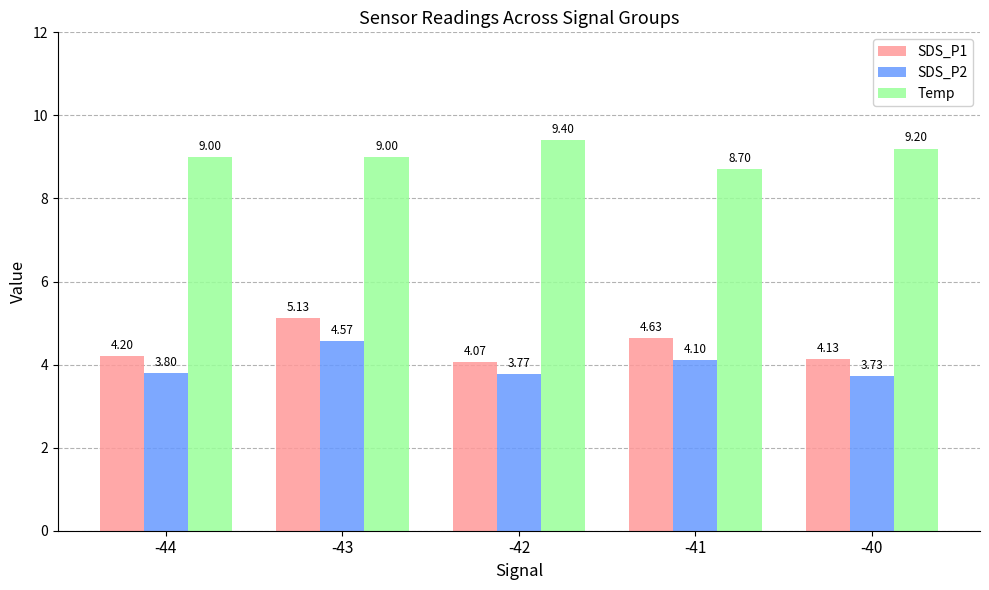

The Temp series shows 14.6 at -40. True or false?

False